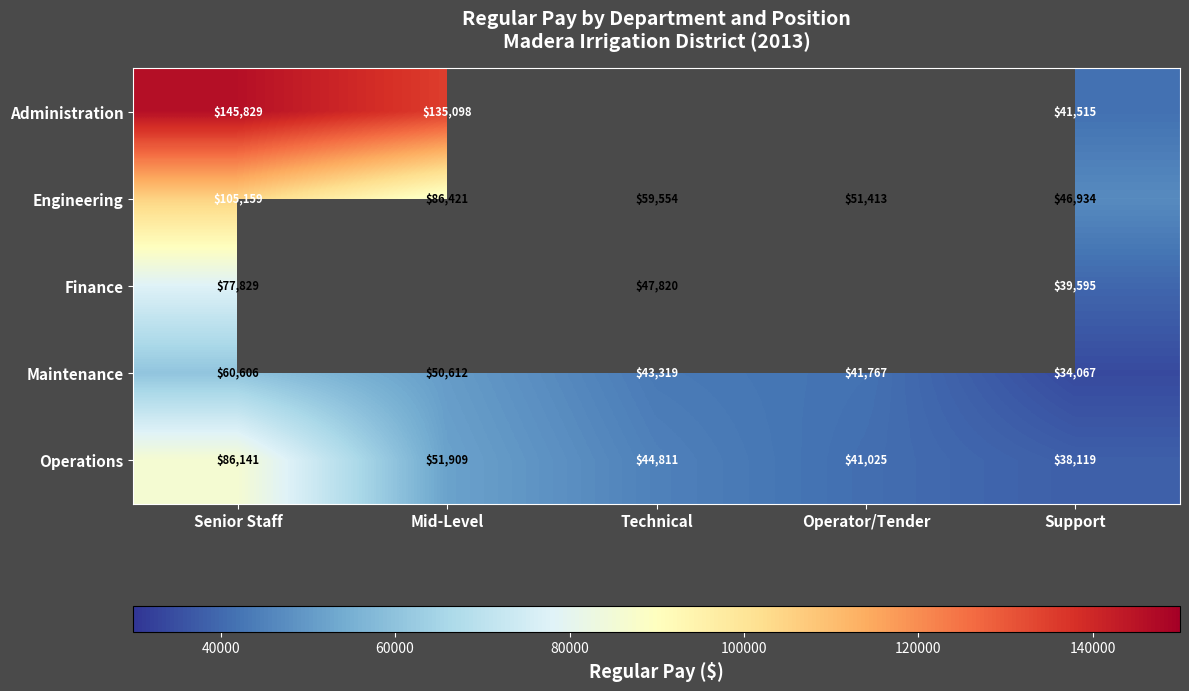

What is the total value across all series at Support?

200230